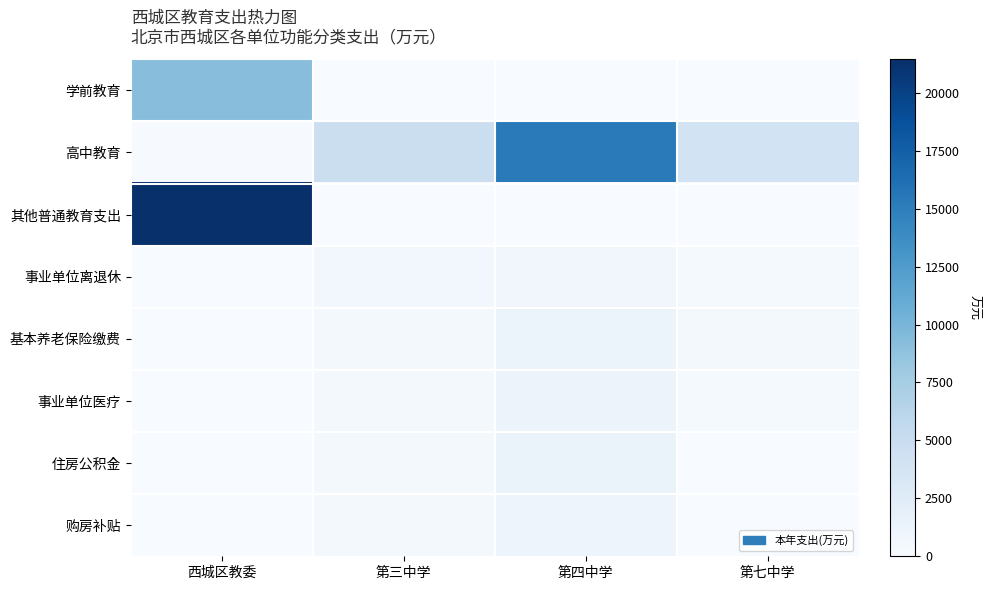

At which category is the sum across all series the highest?

西城区教委